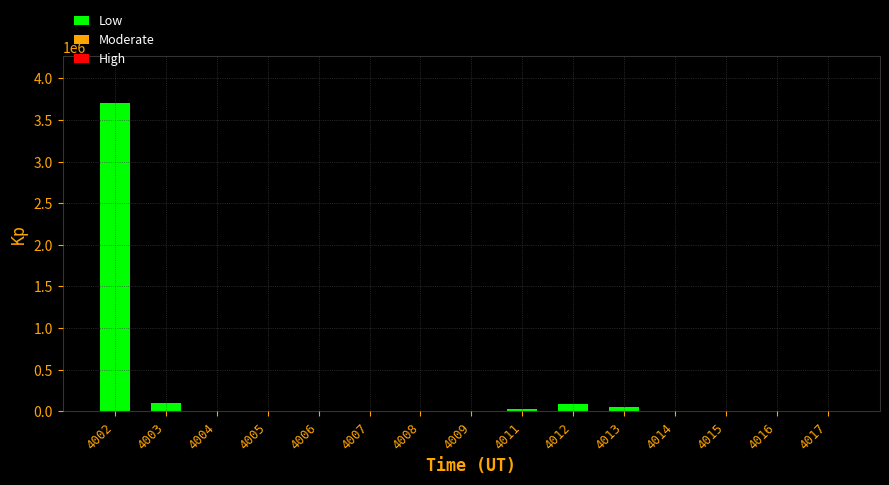

Which category has the highest value across all series?

4002